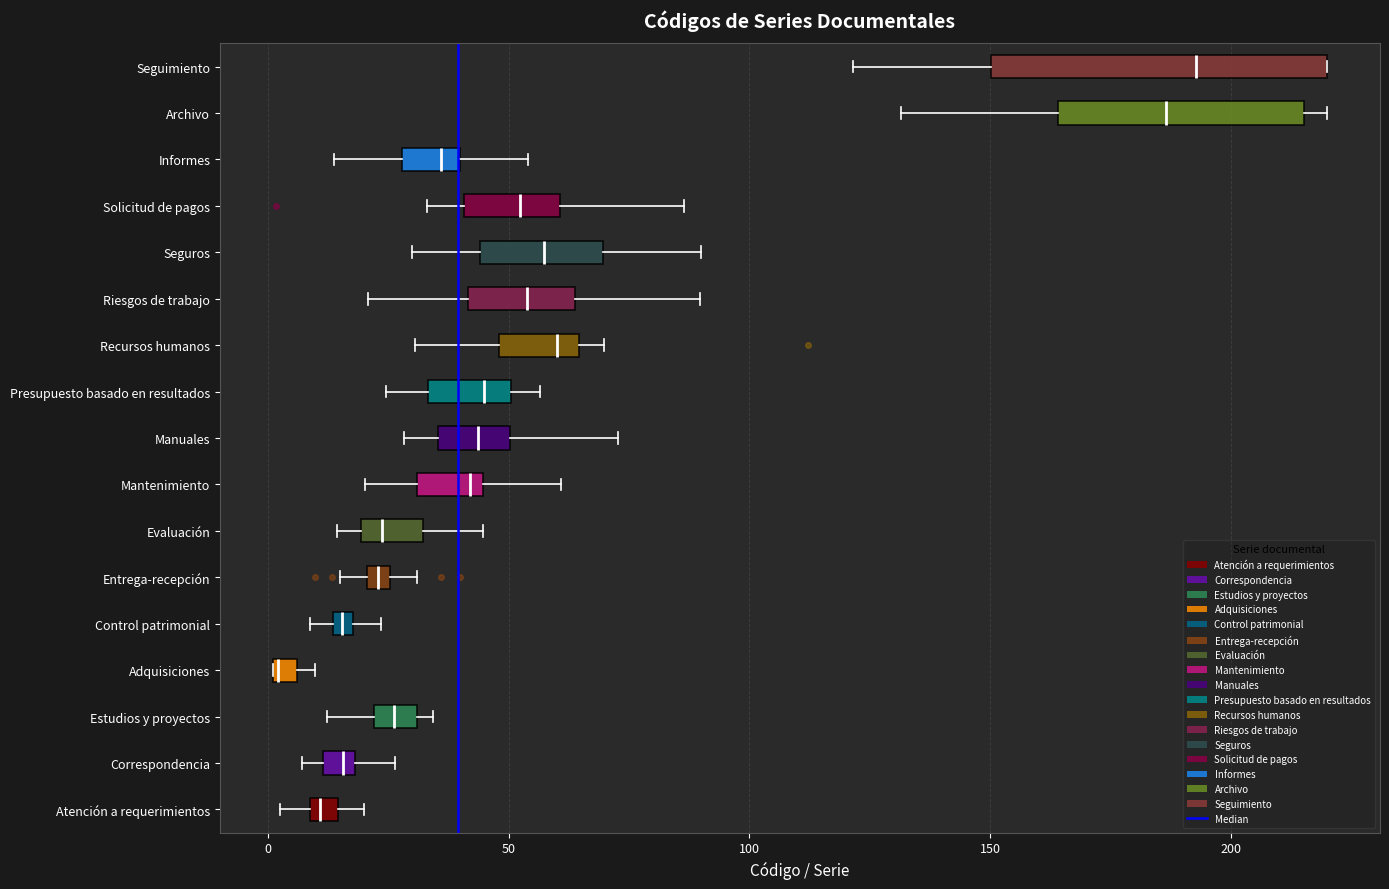

Where is the right edge of the box for Estudios y proyectos on the x-axis? The values are not printed on the chart, so give them approximately, as read against the axis.

30